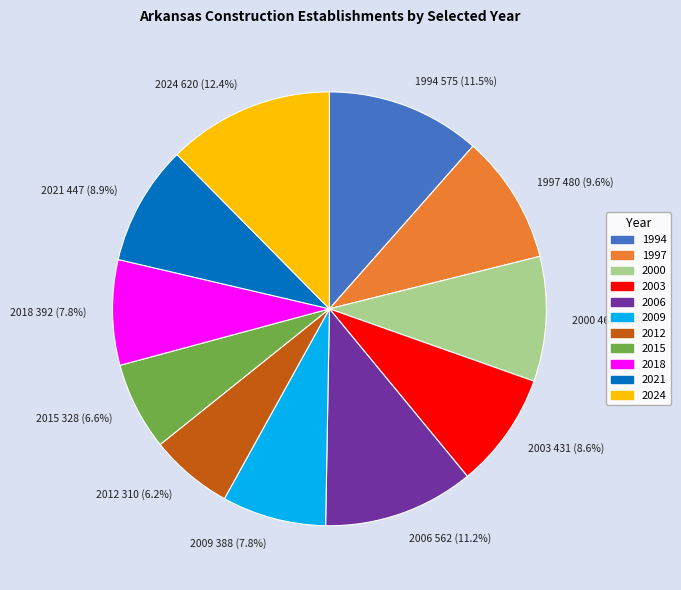

Does 2015 represent more than half of the total?

No